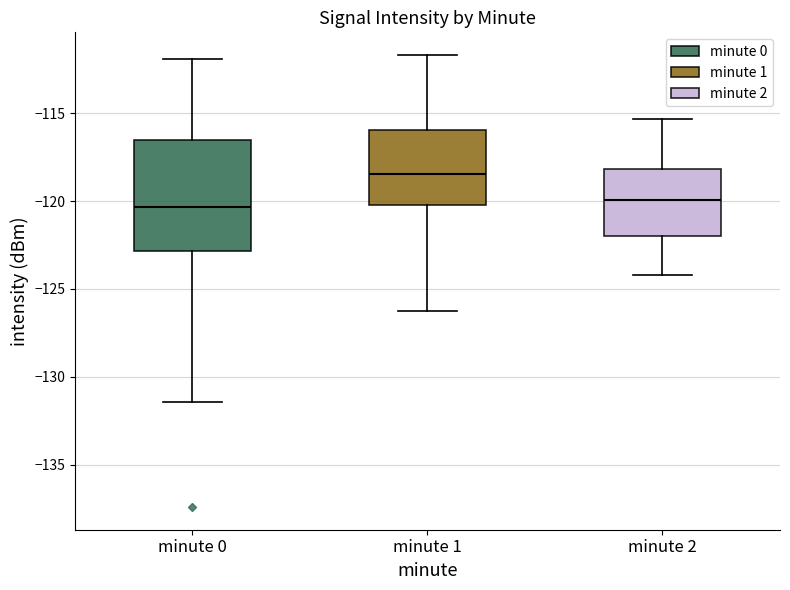

Which box's median line is the highest?

minute 1